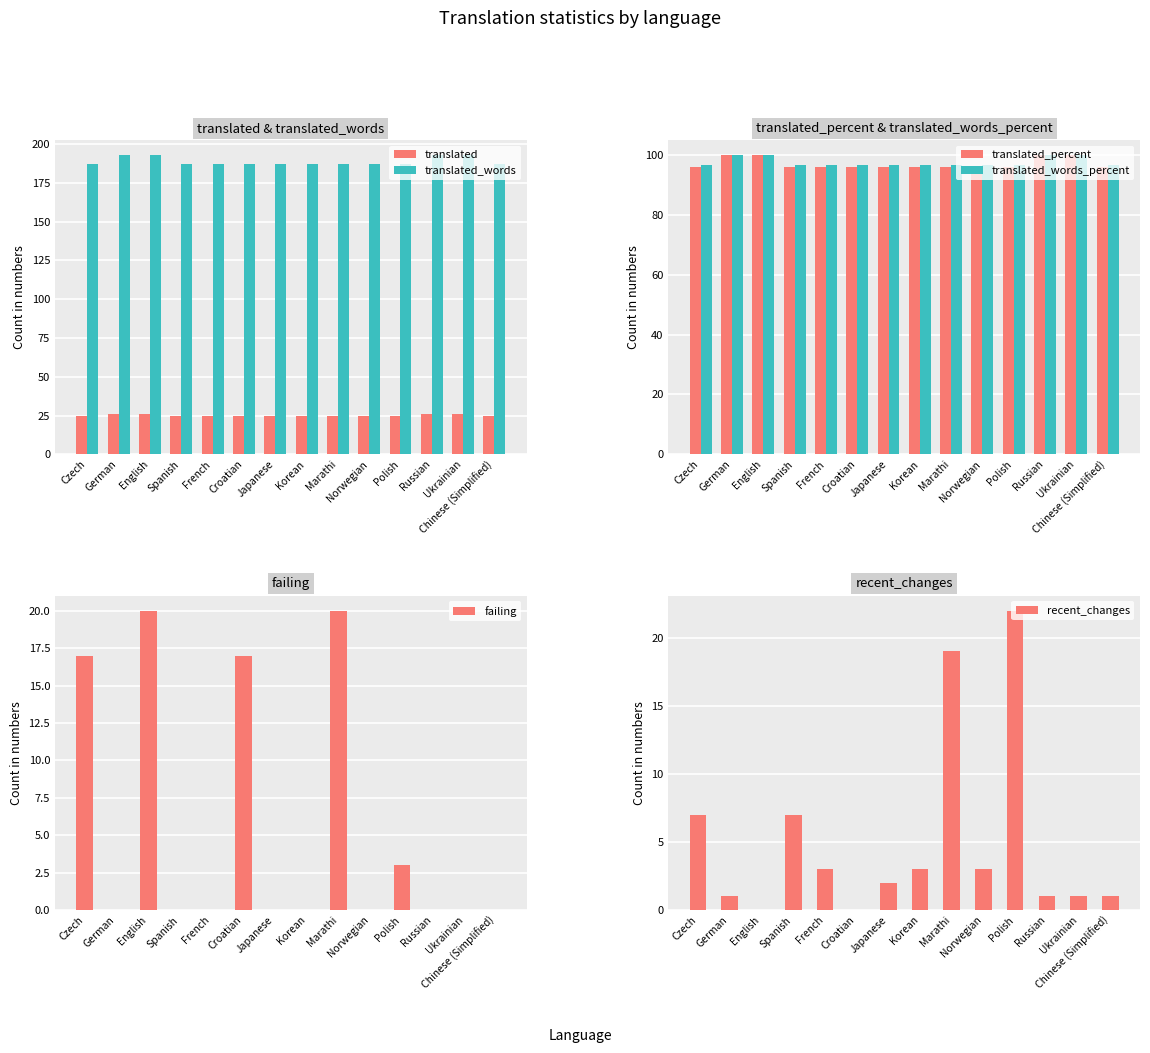

What is the difference between the recent_changes values at English and Norwegian?

3